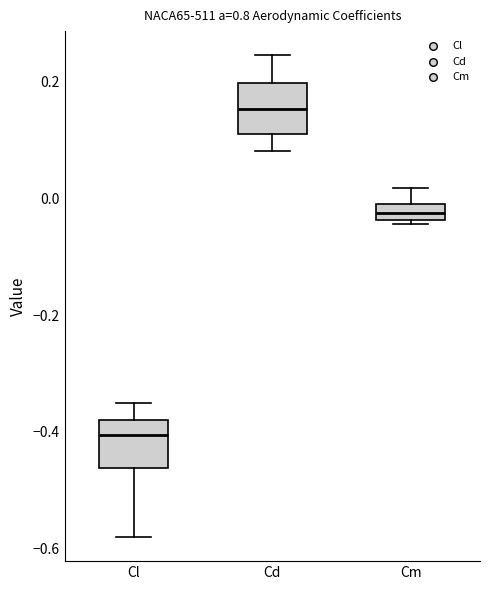

Which box's median line is the lowest?

Cl